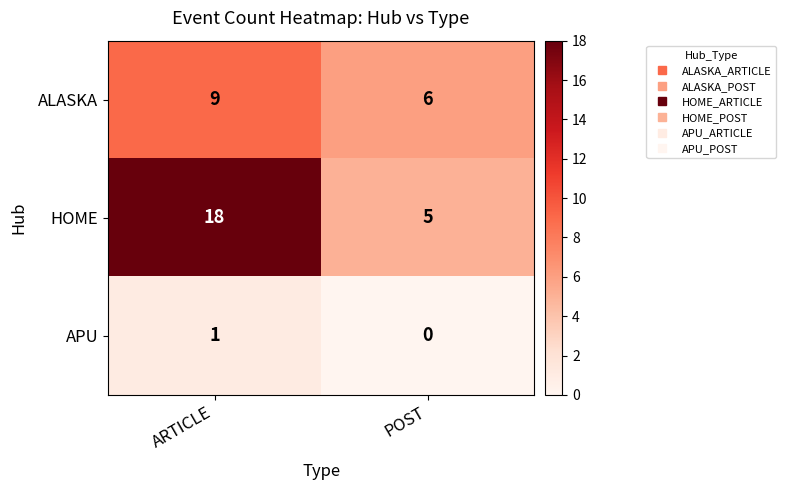

What is the difference between the maximum and minimum values in the HOME series?

13